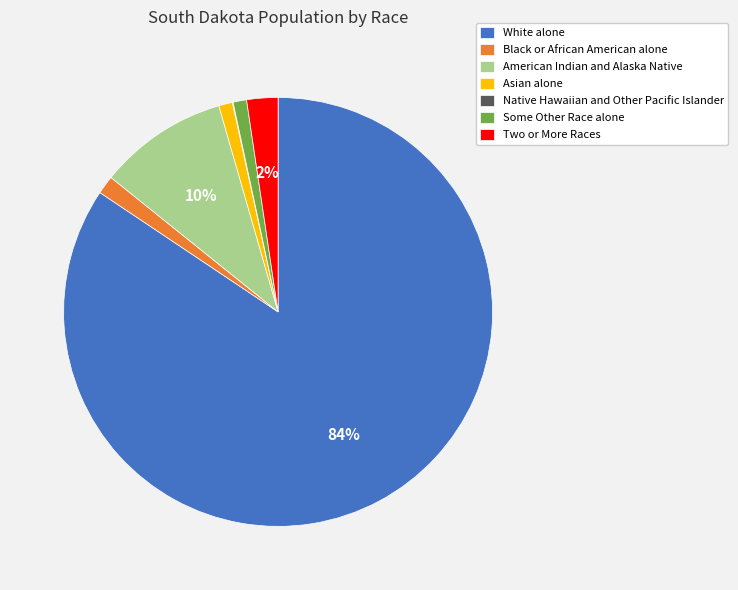

Do American Indian and Alaska Native and Asian alone together represent more than half of the pie?

No